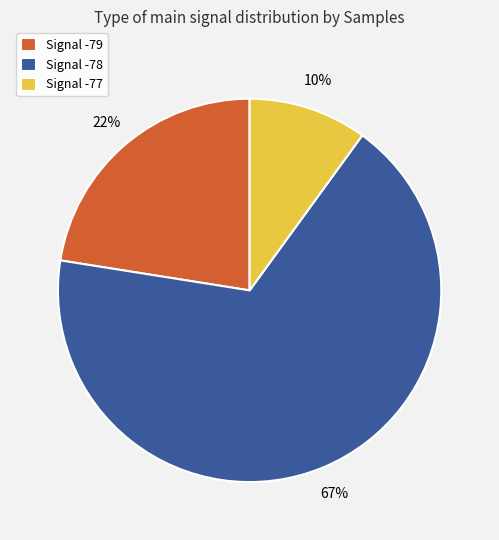

How many slices are in this pie chart?

3